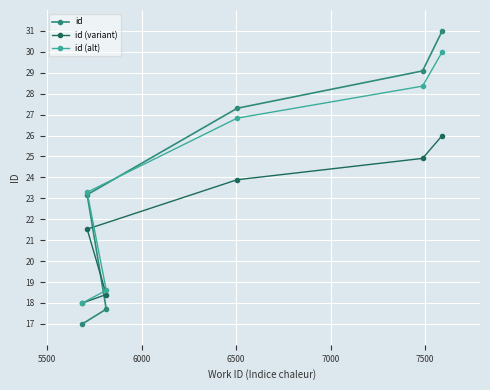

Rank the series by their maximum value, from lowest to highest.

id (variant), id (alt), id